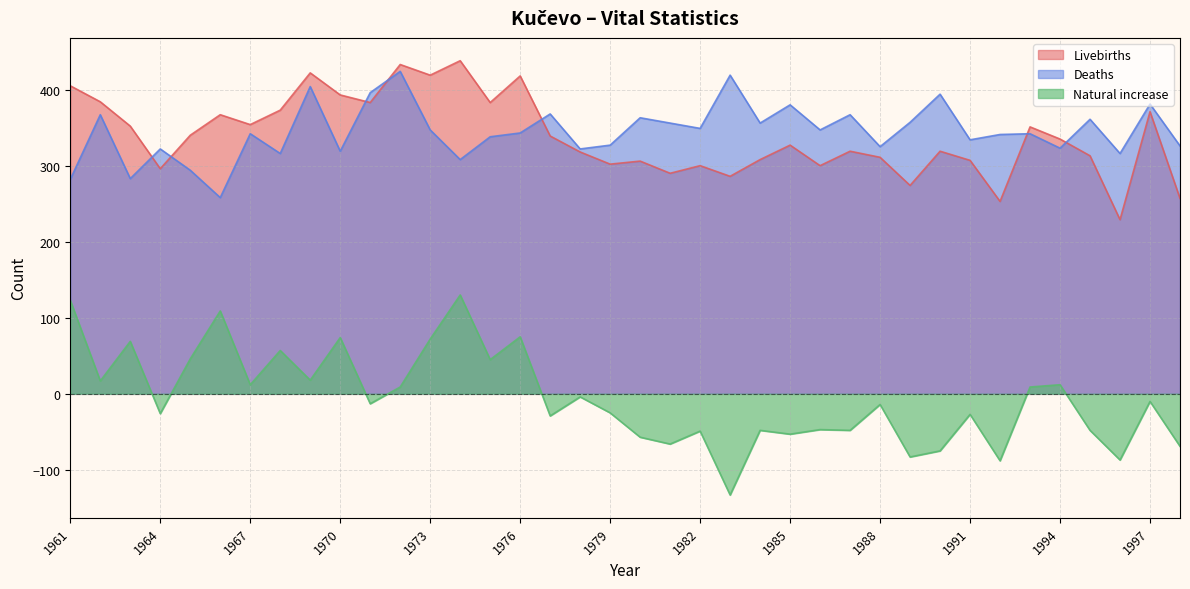

Rank the series at 1971 from lowest to highest value.

Natural increase, Livebirths, Deaths